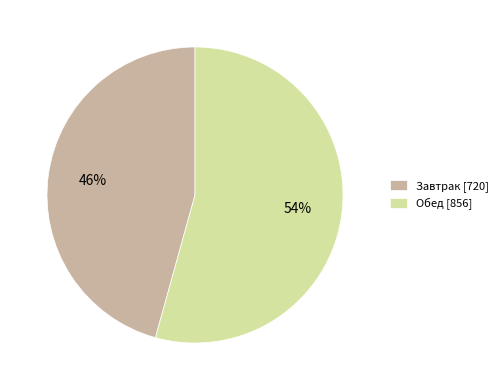

To the nearest percent, what percentage of the pie is Завтрак?

46%